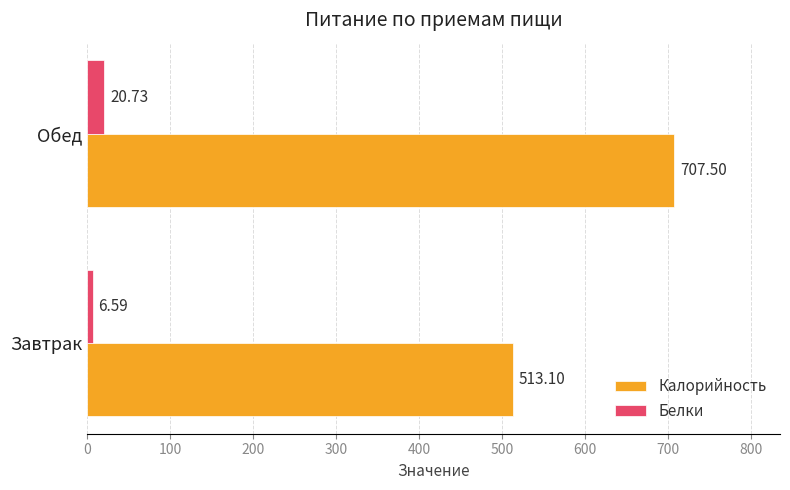

What are all the series names shown in the legend?

Калорийность, Белки